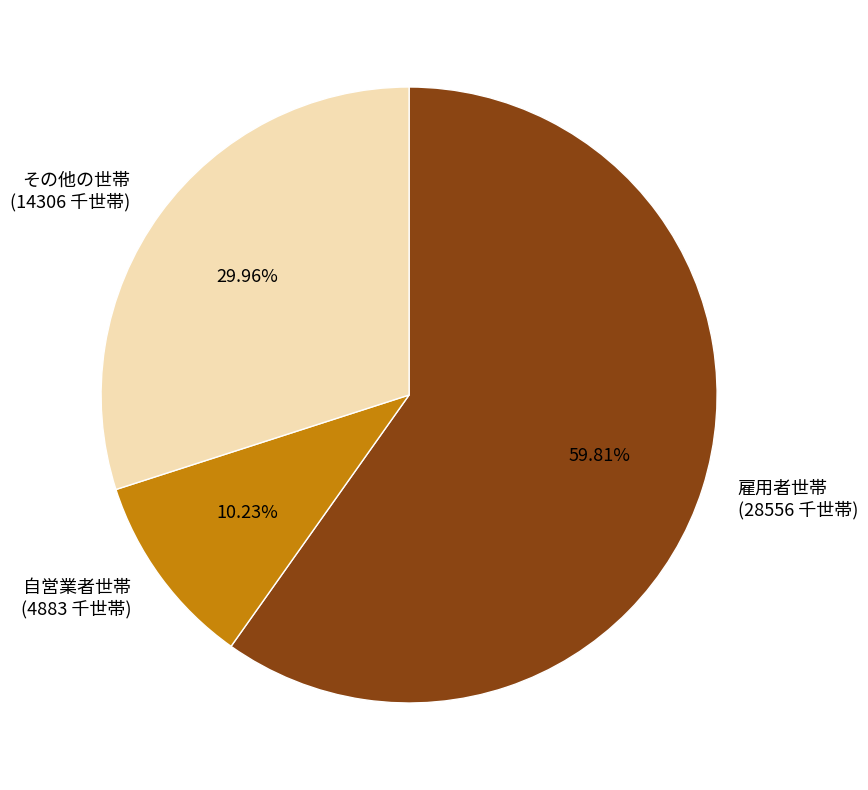

Which slice represents more than half of the pie?

雇用者世帯